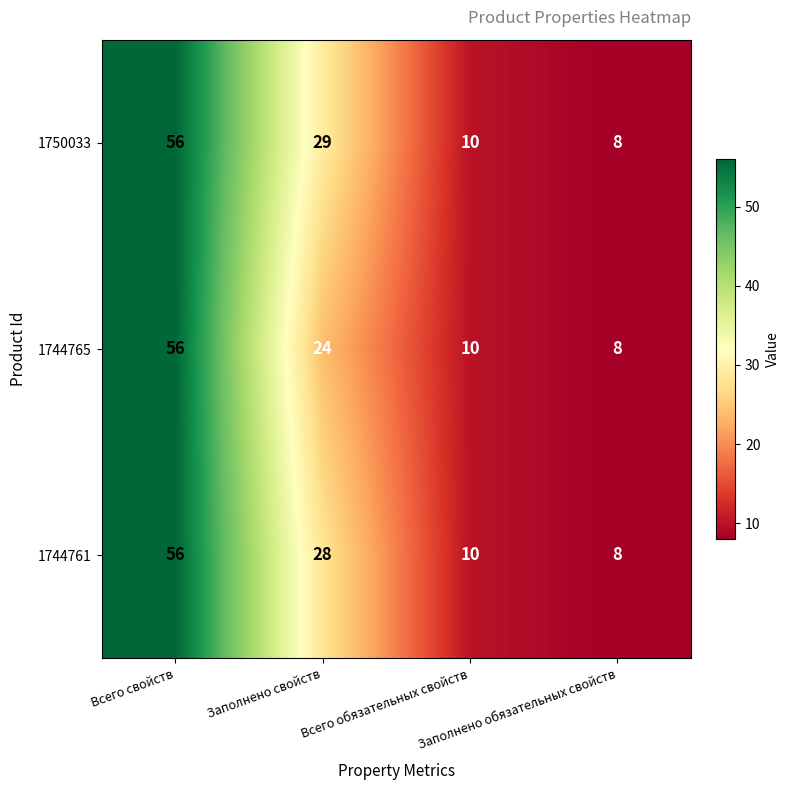

List the series in order of their overall mean, highest first.

1750033, 1744761, 1744765